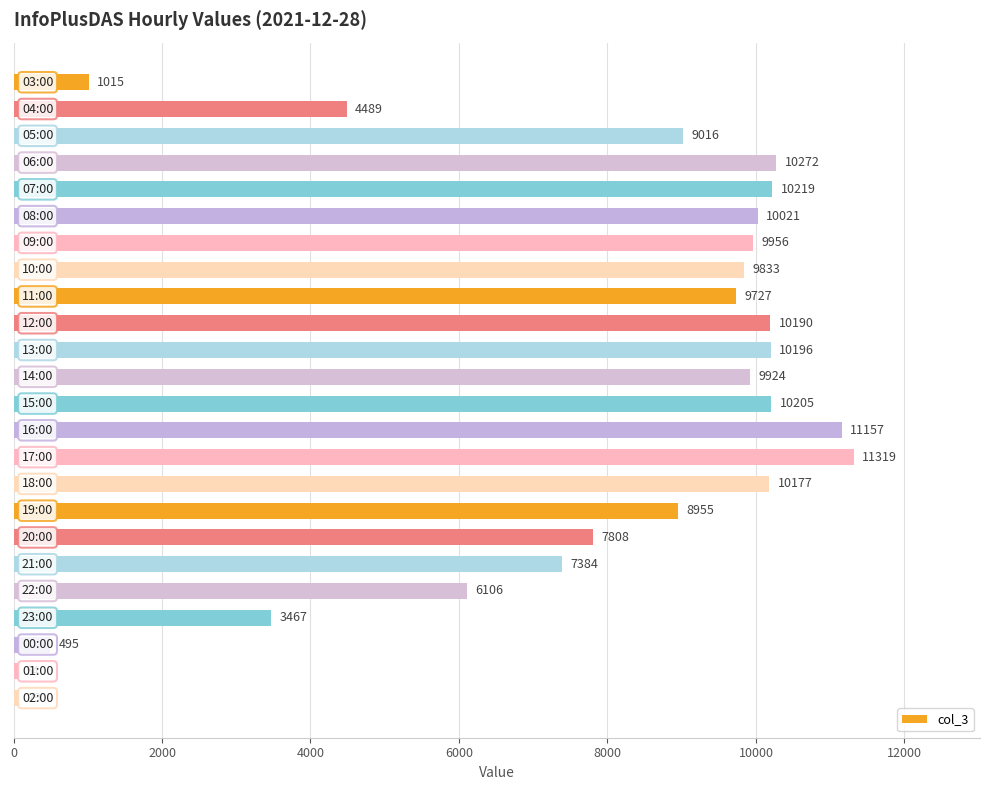

Count the number of categories in the chart.

24